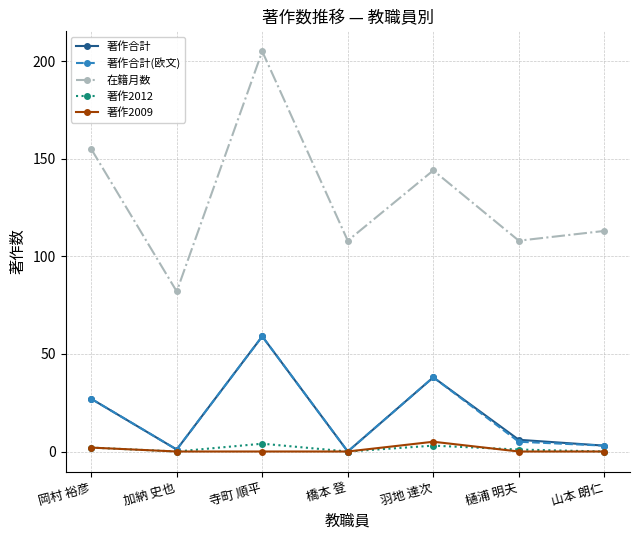

Which series changed the most between 岡村 裕彦 and 加納 史也?

在籍月数